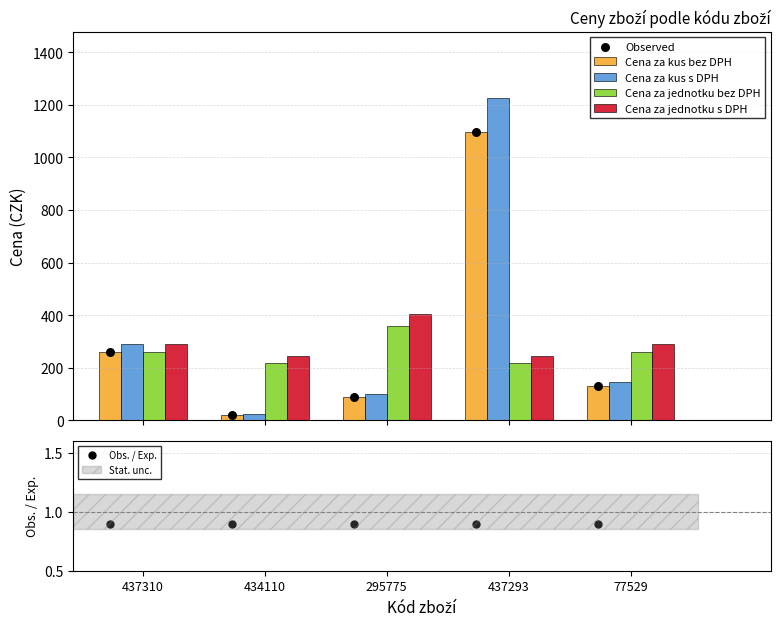

What is the highest value of the Cena za jednotku bez DPH series?

359.6